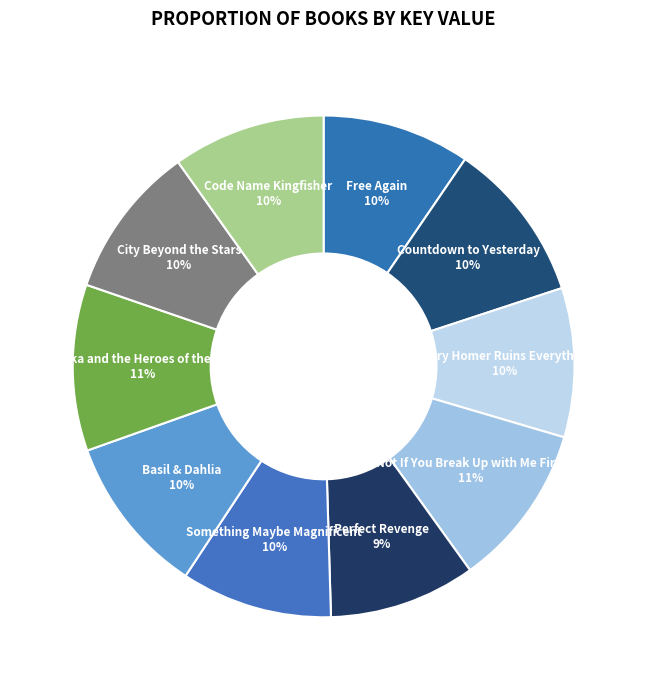

Count the number of slices in the pie.

10